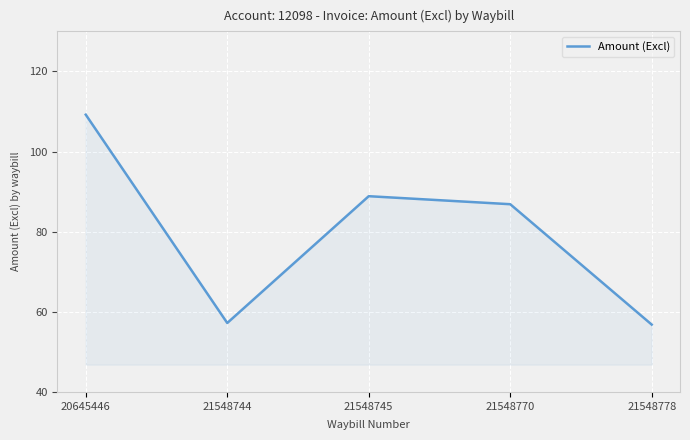

True or false: the data shows 60.3 at 20645446.

False